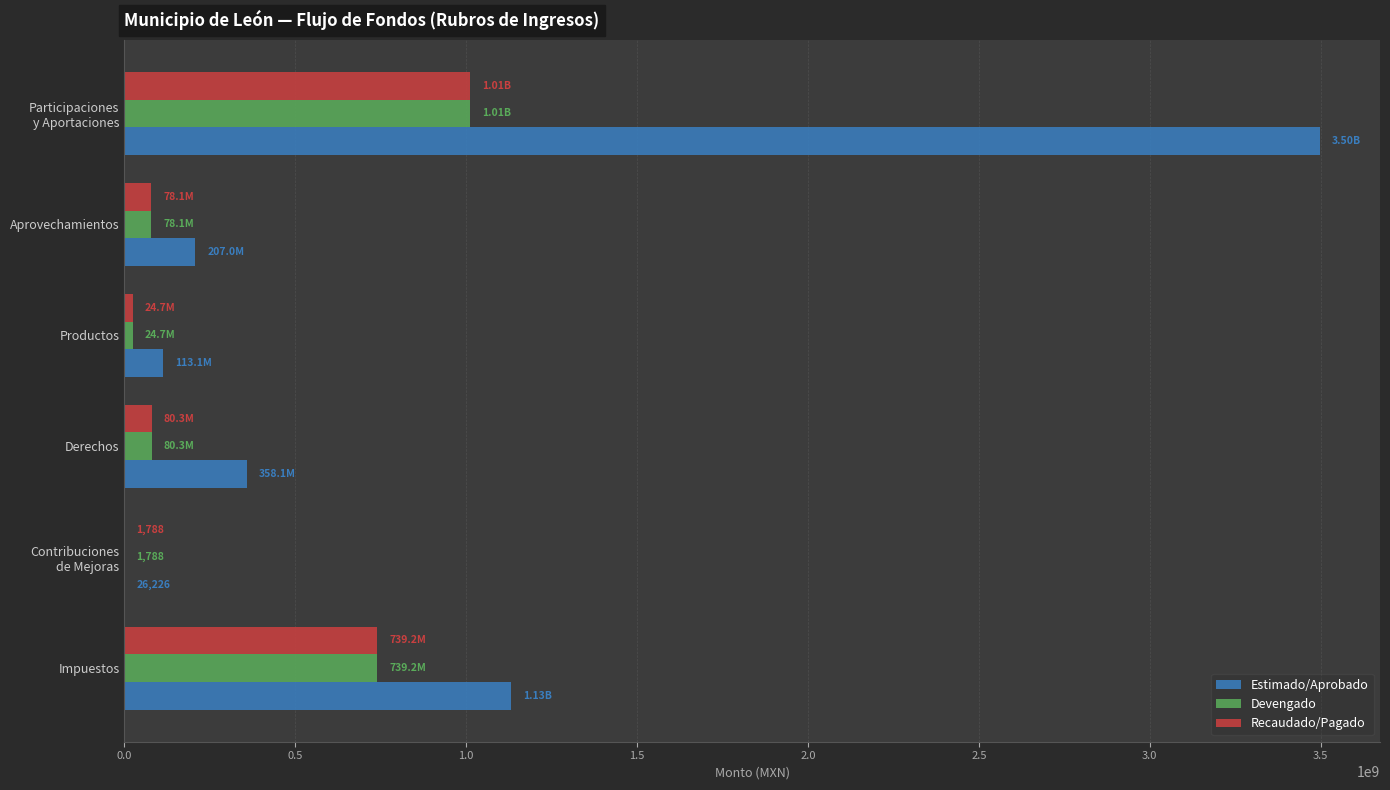

Which series changed the most between Impuestos and Productos?

Estimado/Aprobado